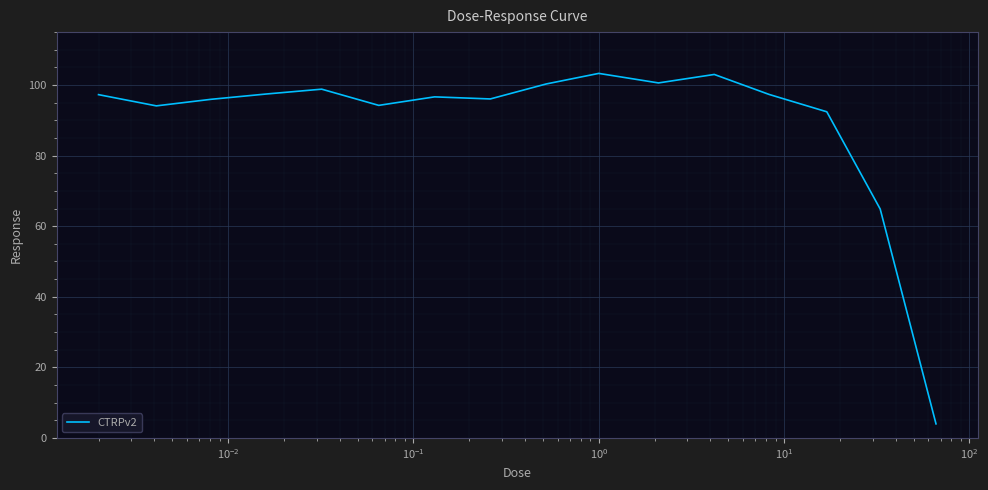

What is the minimum value shown in the chart?

4.0